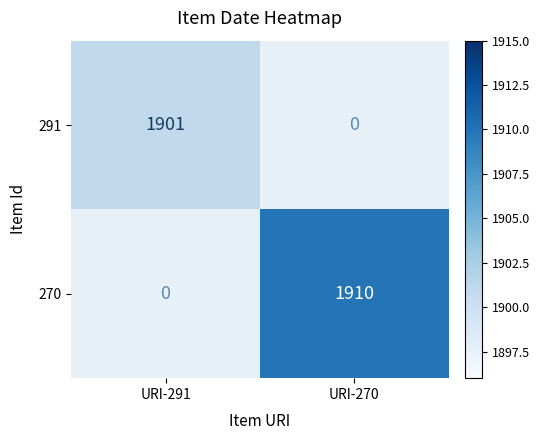

The 291 series shows 1122 at URI-291. True or false?

False